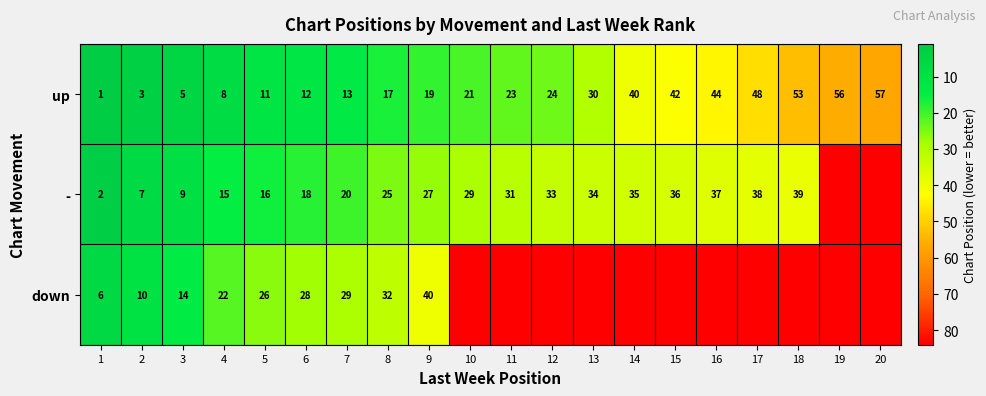

Between 7 and 9, which series saw the biggest shift?

down